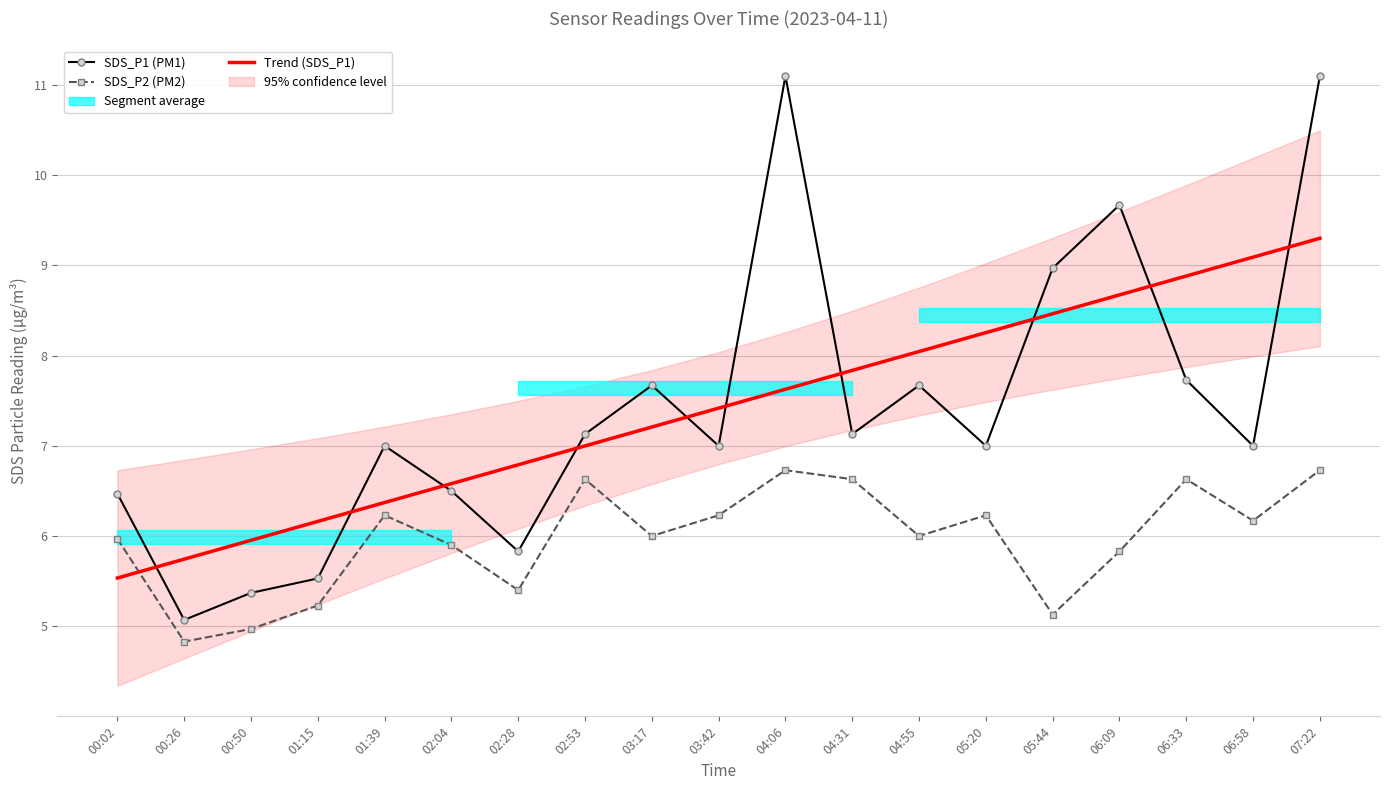

What is the sum of all SDS_P2 (PM2) values?

113.5